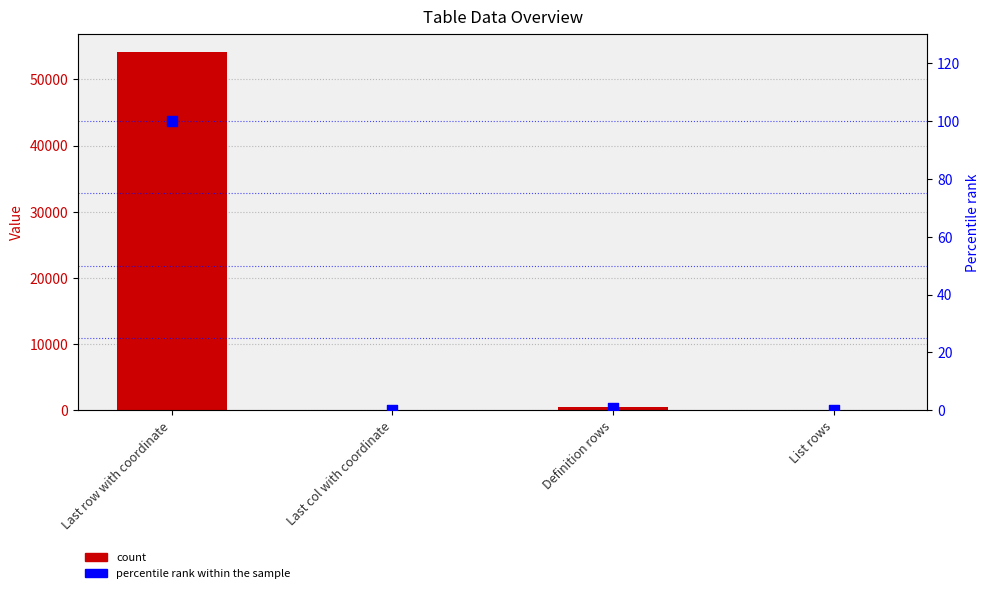

Which series reaches the minimum Y coordinate?

percentile rank within the sample